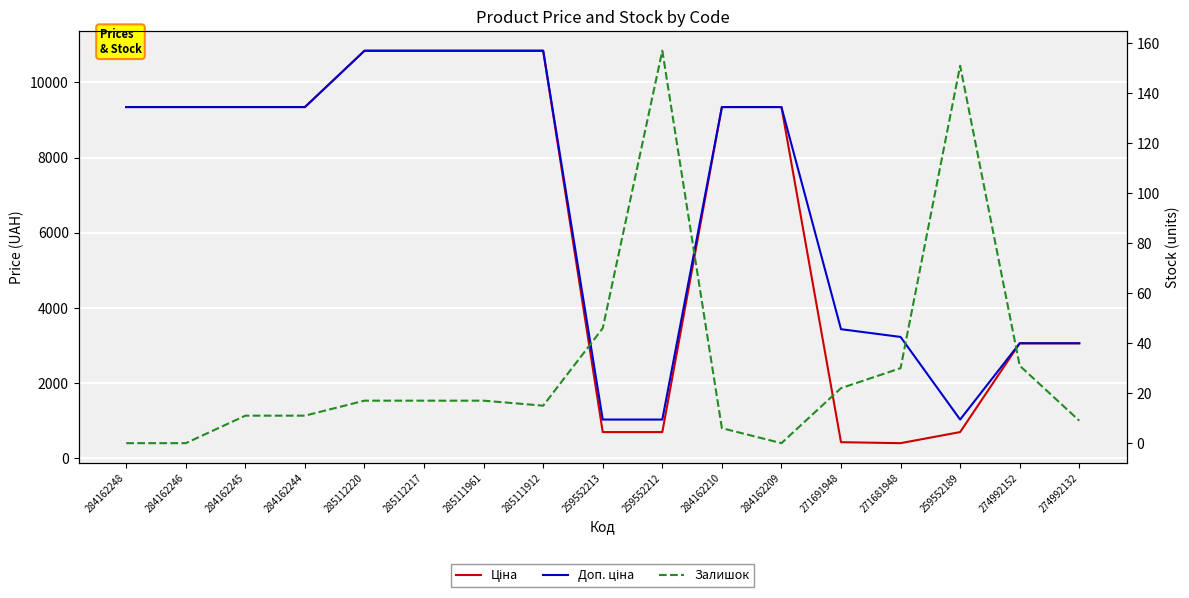

True or false: Залишок and Доп. ціна cross at least once.

False